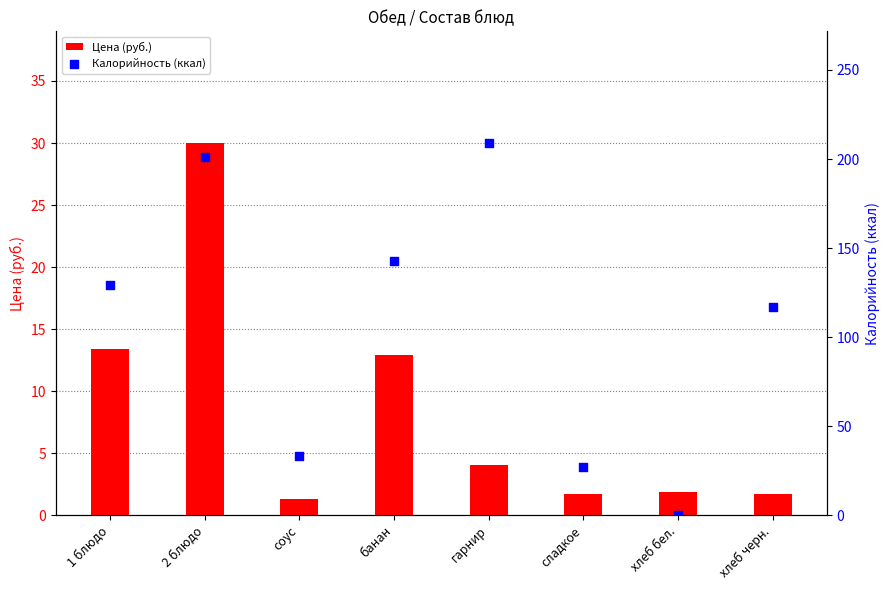

Which series contains the lowest Y value?

Калорийность (ккал)